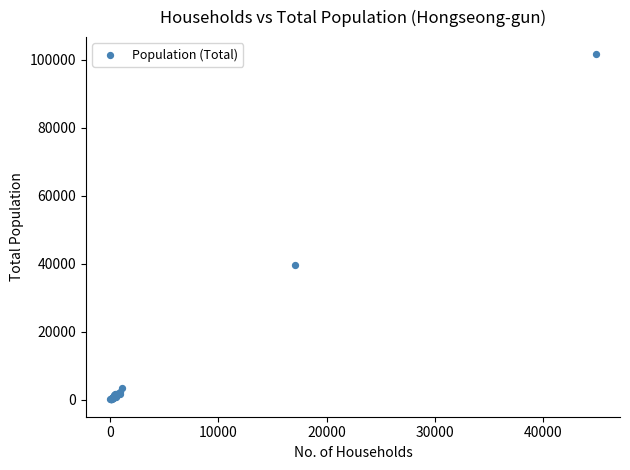

What Y value in the scatter plot is closest to 50824?

39718